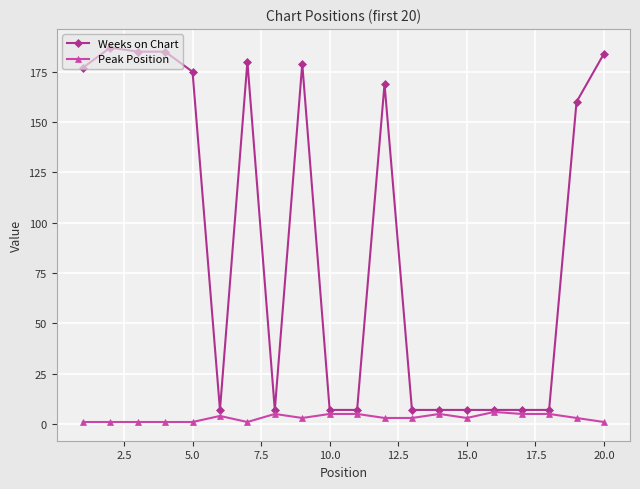

List the series in order of their peak value, highest first.

Weeks on Chart, Peak Position